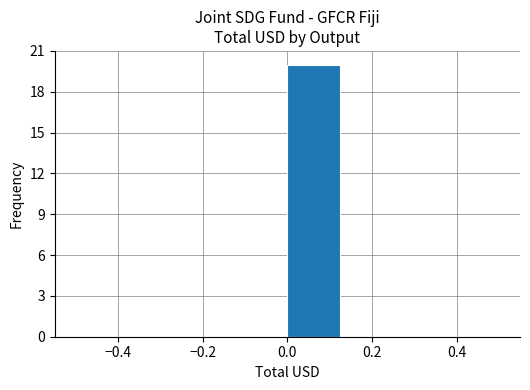

Reading left to right, transcribe this chart: for each bar, give the range it covers on the x-axis and its height. Neither the bar edges nor the heights are printed on the chart, so give them approximately, as read against the axes.

-0.500 to -0.375: 0
-0.375 to -0.250: 0
-0.250 to -0.125: 0
-0.125 to 0.000: 0
0.000 to 0.125: 20
0.125 to 0.250: 0
0.250 to 0.375: 0
0.375 to 0.500: 0